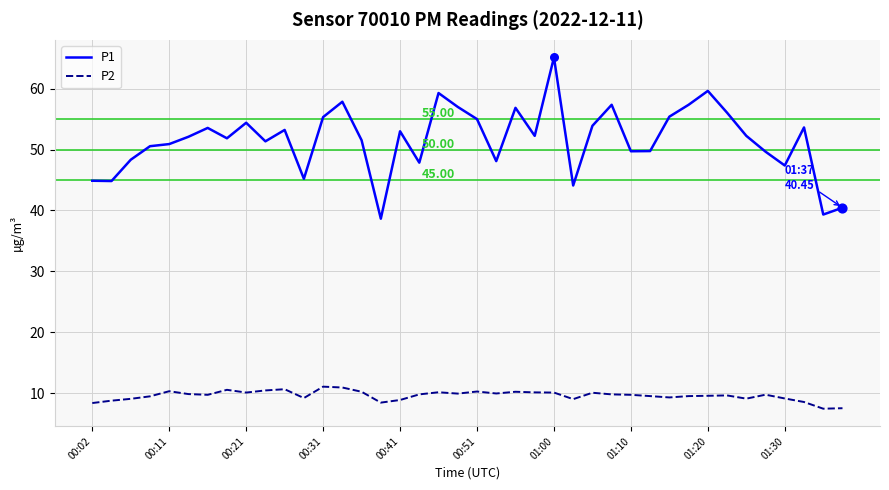

What are all the series names shown in the legend?

P1, P2